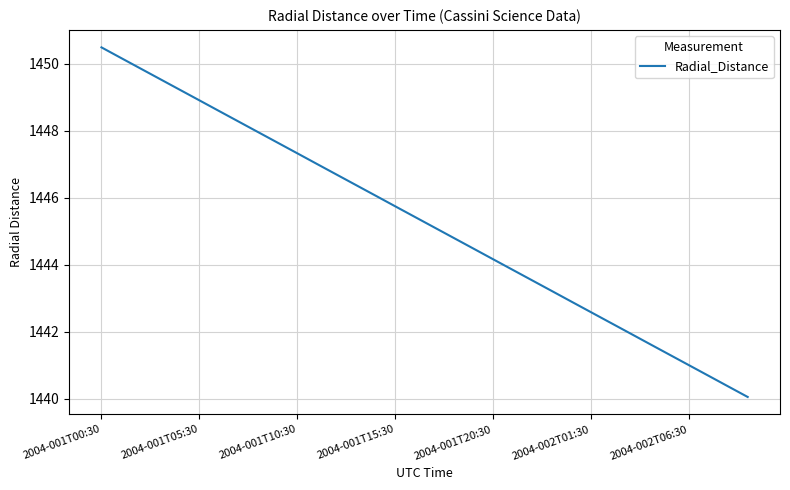

What is the greatest value displayed?

1450.5